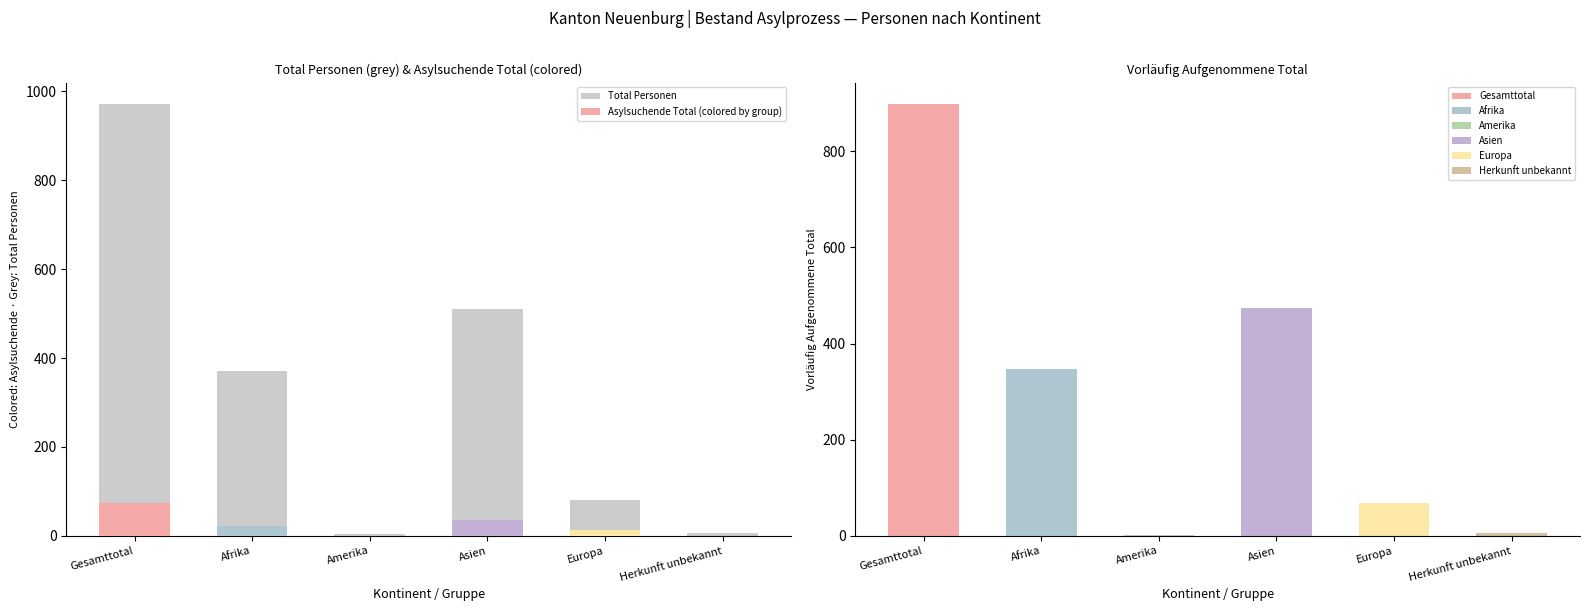

Is the value of Total Personen at Asien greater than the value of Asylsuchende Total at Herkunft unbekannt?

Yes